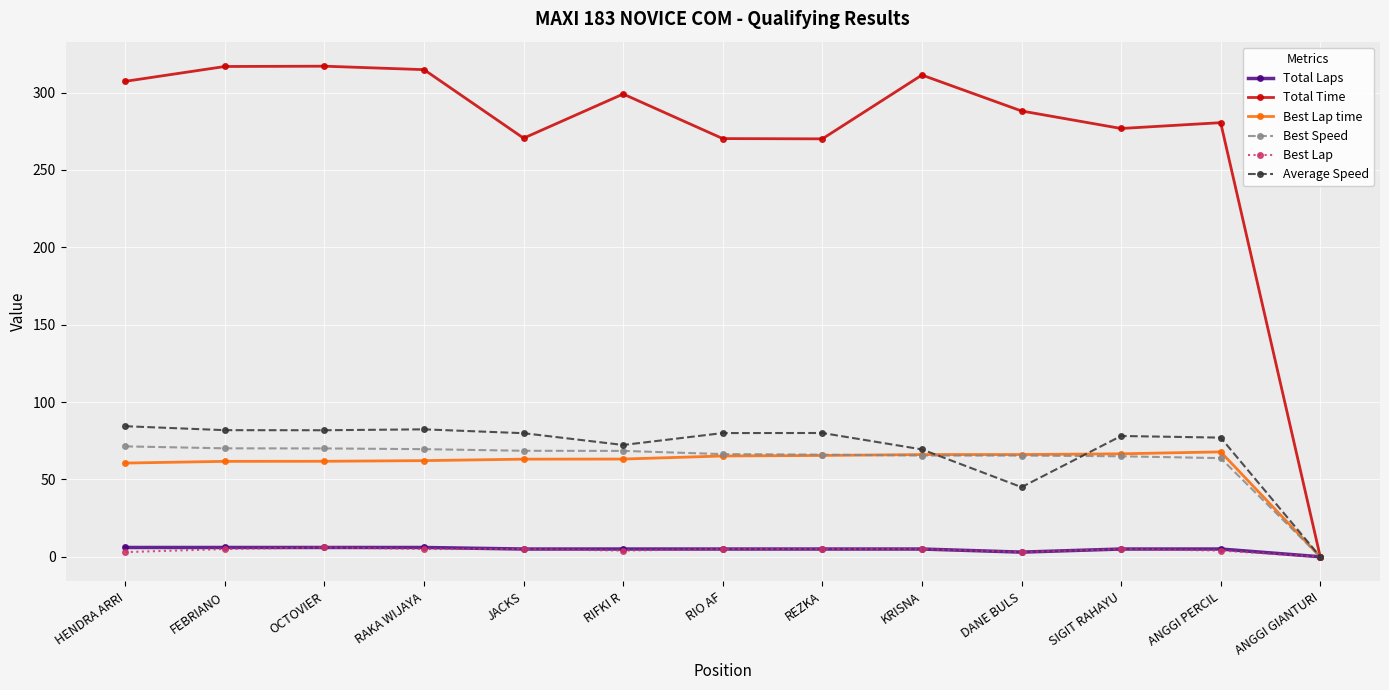

True or false: Average Speed and Best Lap time intersect in this chart.

True